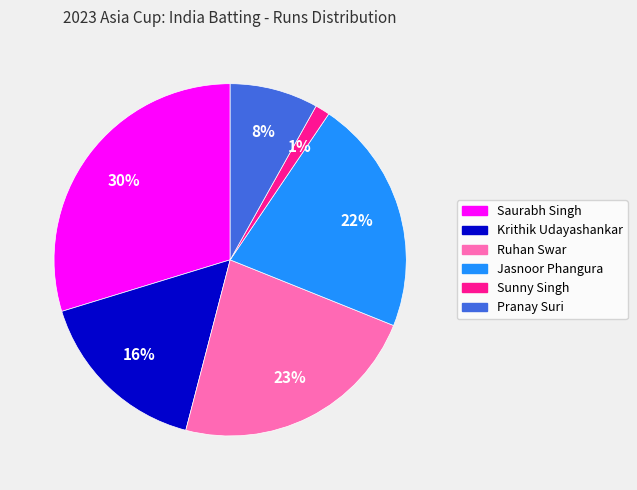

Which has a higher value, Saurabh Singh or Jasnoor Phangura?

Saurabh Singh